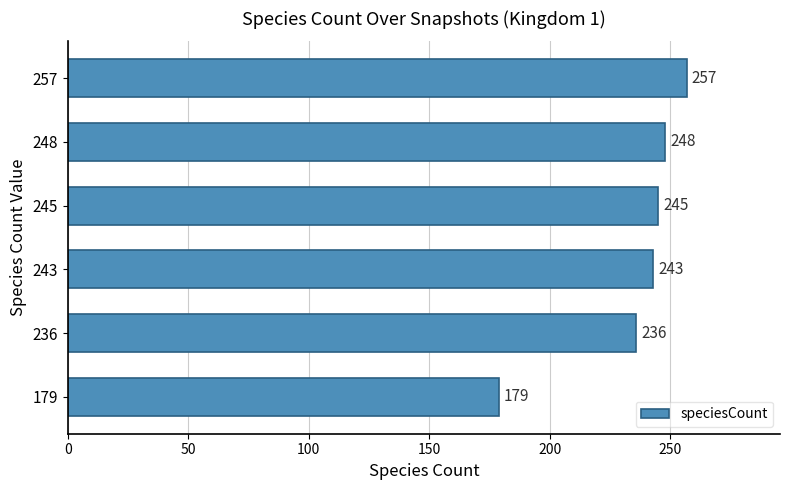

Does the chart contain any negative values?

No